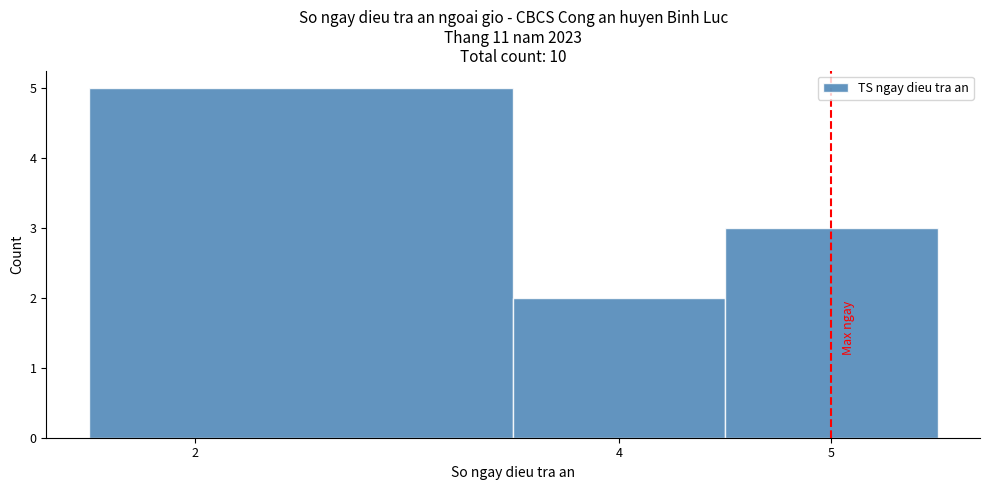

What is the height of the bar covering 4.5 to 5.5 on the x-axis? The values are not printed on the chart, so give them approximately, as read against the axis.

3